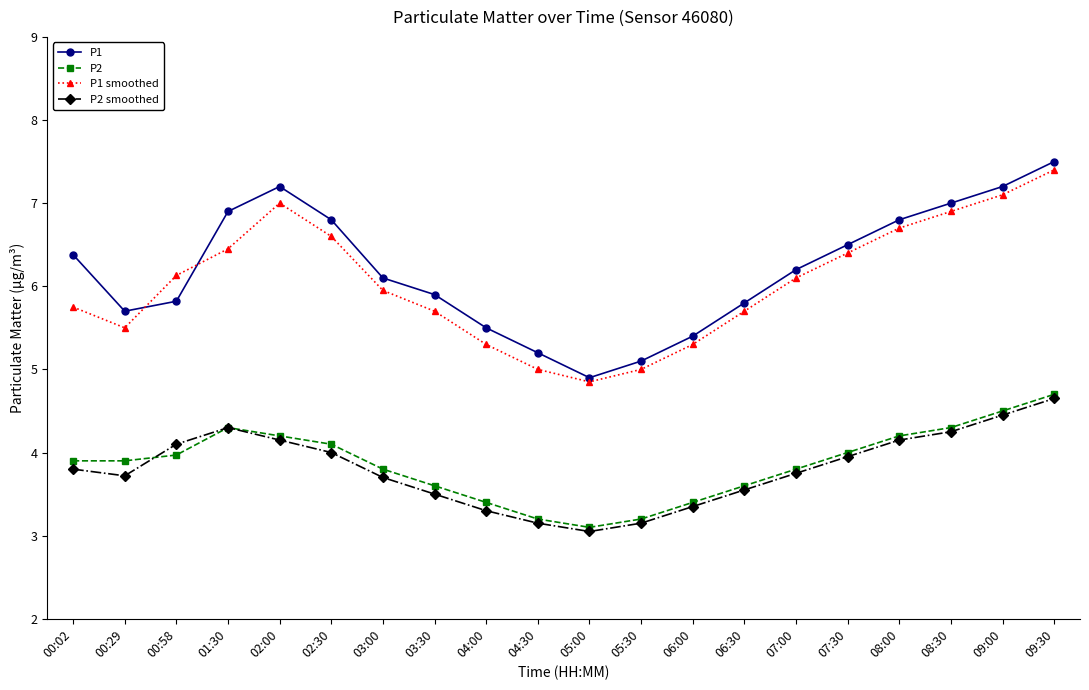

The P2 smoothed series shows 0.8 at 04:30. True or false?

False